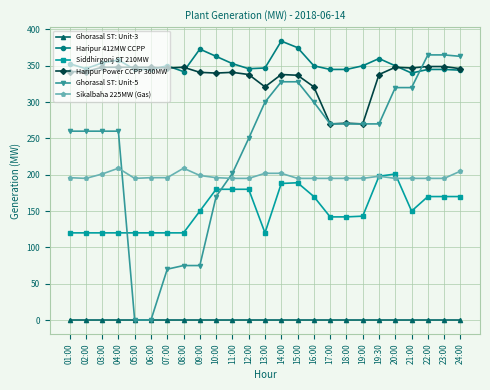

True or false: Siddhirgonj ST 210MW and Ghorasal ST: Unit-3 cross at least once.

False